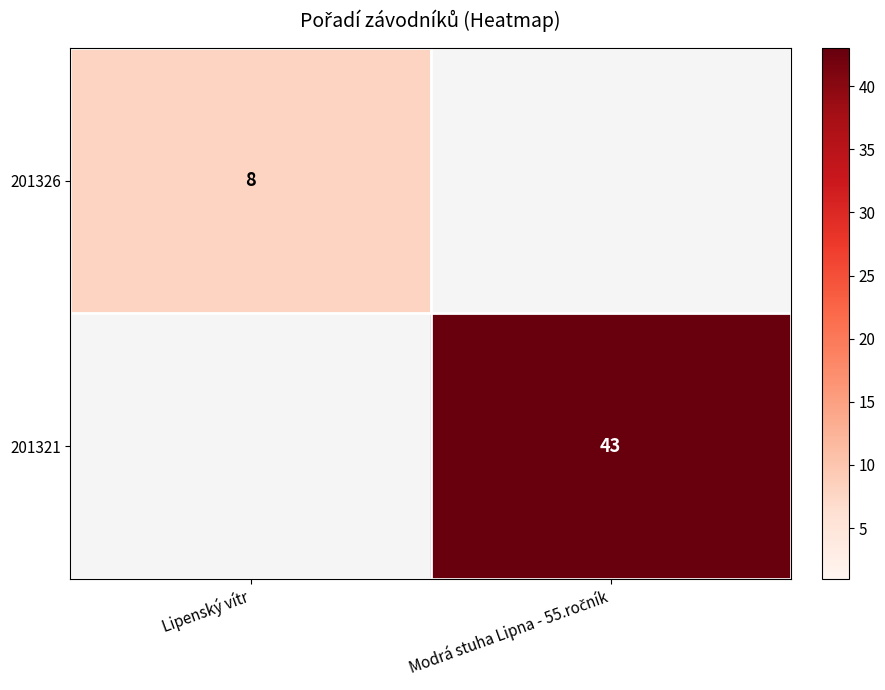

What is the maximum value shown in the chart?

43.0